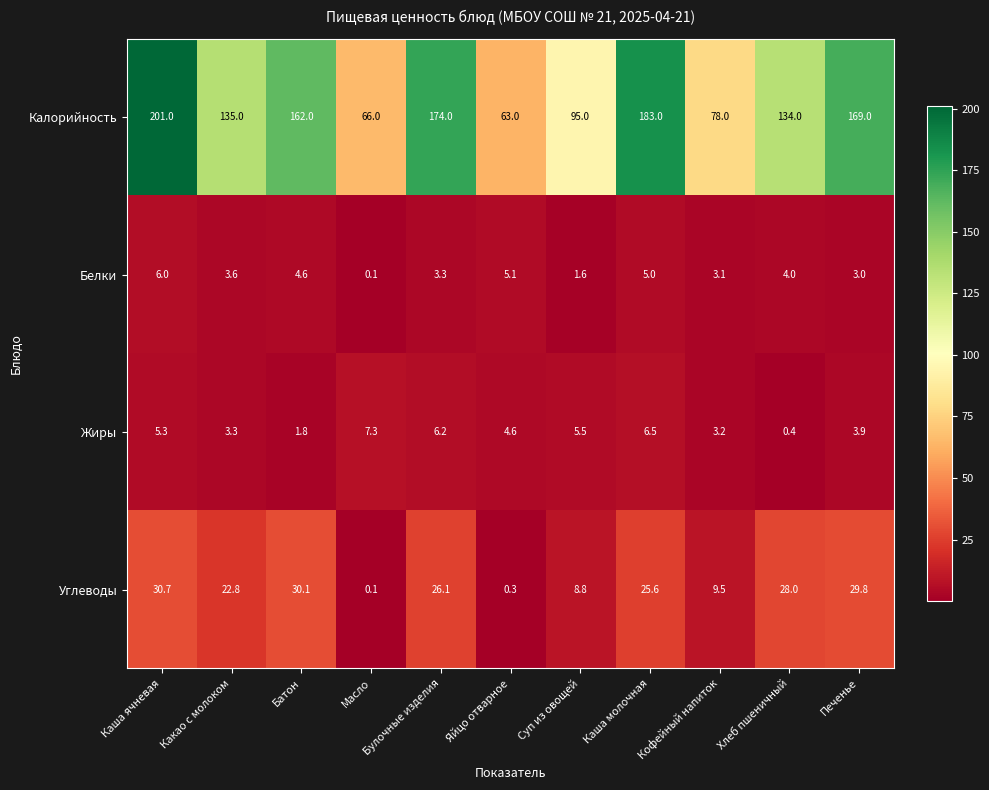

Where does the Калорийность series first go above 135?

Каша ячневая